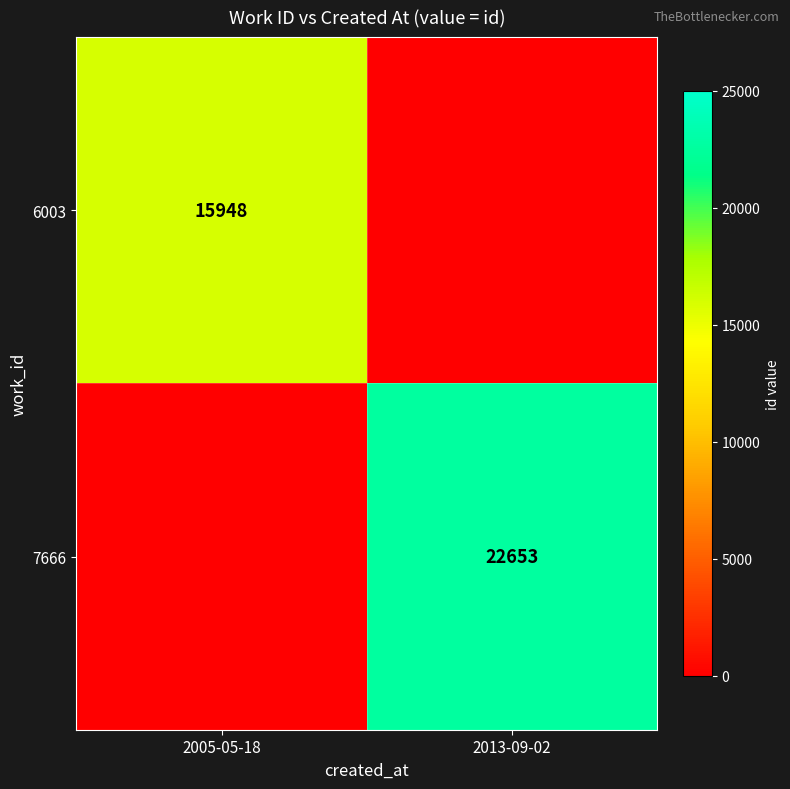

At which category is the sum across all series the highest?

2013-09-02